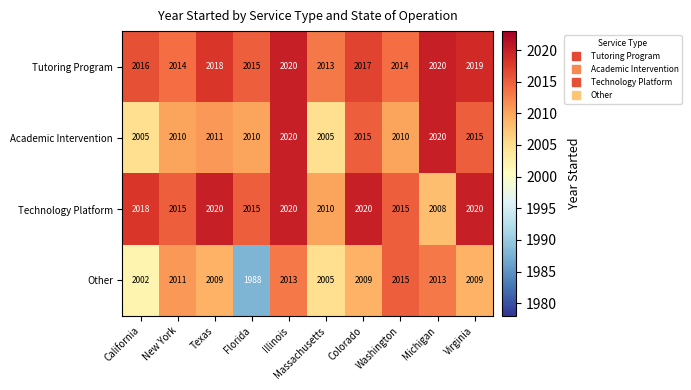

How many values in the Other series are below 2009?

3